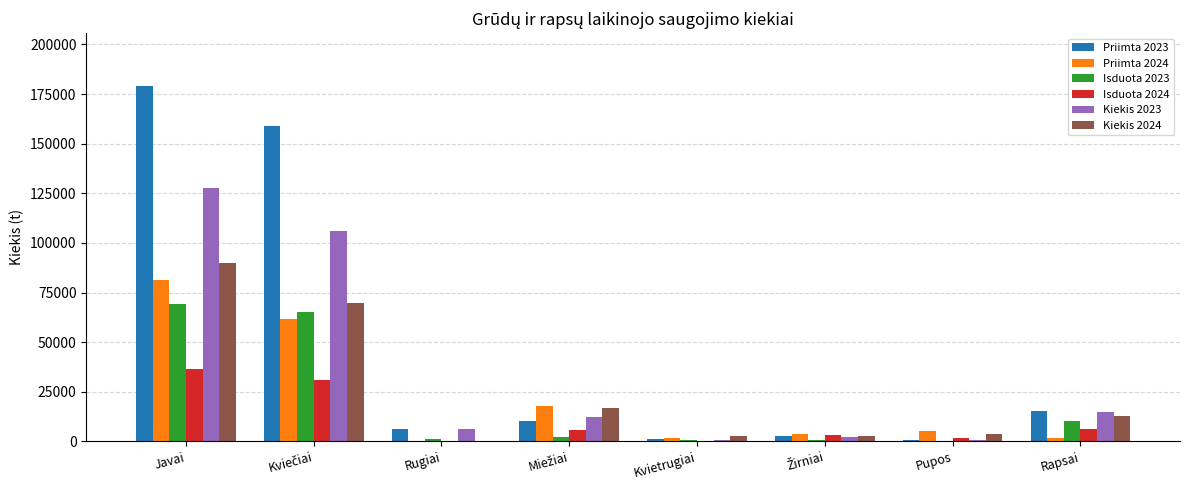

True or false: Isduota 2024 has a value of 6164.7 at Rapsai.

True